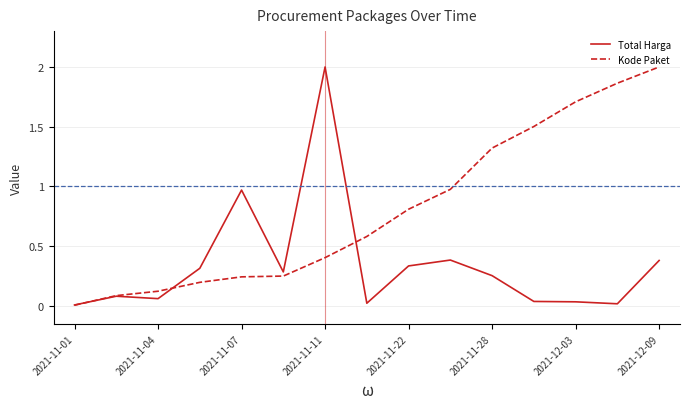

Which series has the largest total across all categories?

Kode Paket